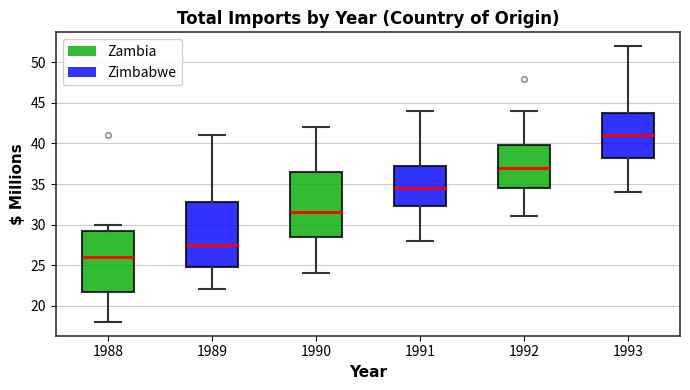

Reading left to right, read every box against the y-axis: the position of its median line, the range the box covers, and the ends of its whiskers. The values are not printed on the chart, so give them approximately, as read against the axis.

1988: median 26.0, box 22.0 to 29.5, whiskers 18.0 to 30.0
1989: median 27.5, box 25.0 to 33.0, whiskers 22.0 to 41.0
1990: median 31.5, box 28.5 to 36.5, whiskers 24.0 to 42.0
1991: median 34.5, box 32.5 to 37.5, whiskers 28.0 to 44.0
1992: median 37.0, box 34.5 to 40.0, whiskers 31.0 to 44.0
1993: median 41.0, box 38.5 to 44.0, whiskers 34.0 to 52.0